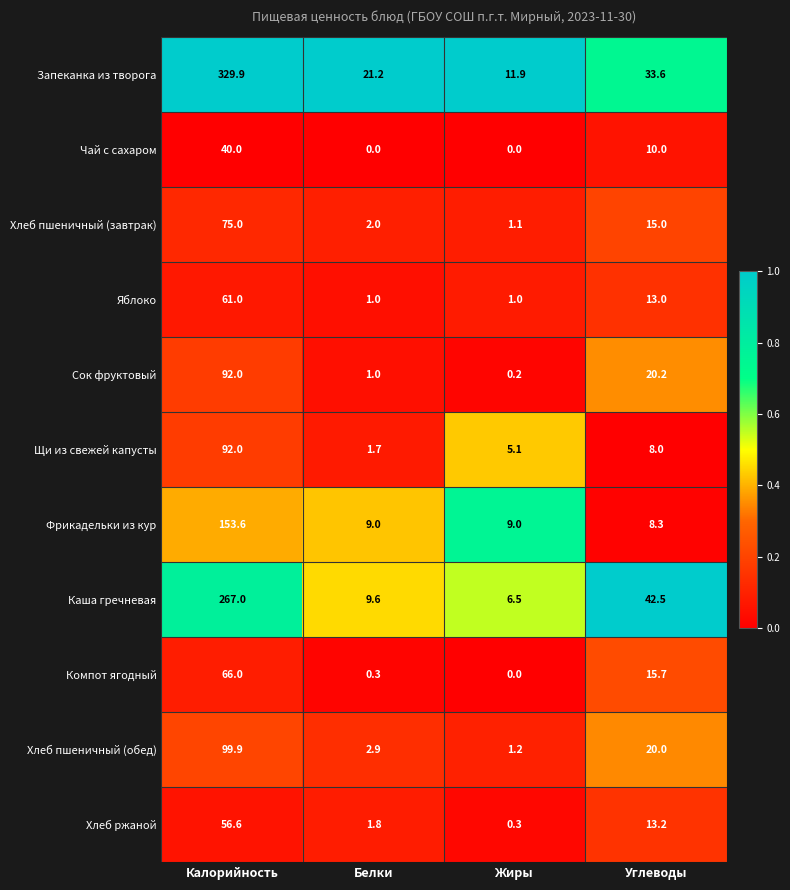

Which series has the largest range (max minus min)?

Запеканка из творога